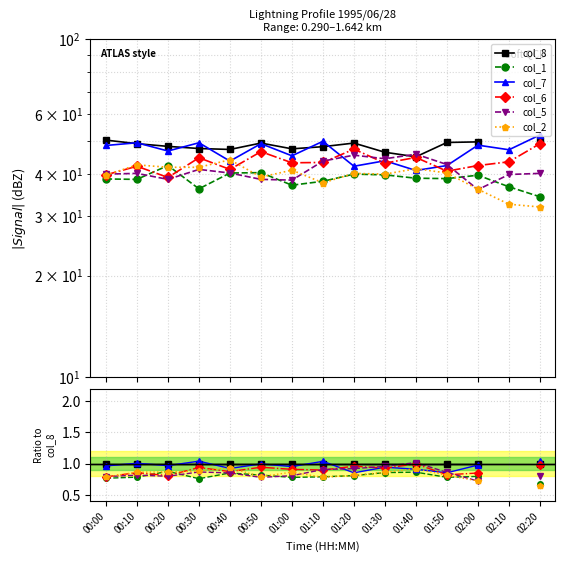

Is it true that col_6 equals 1.1 at 00:20?

False